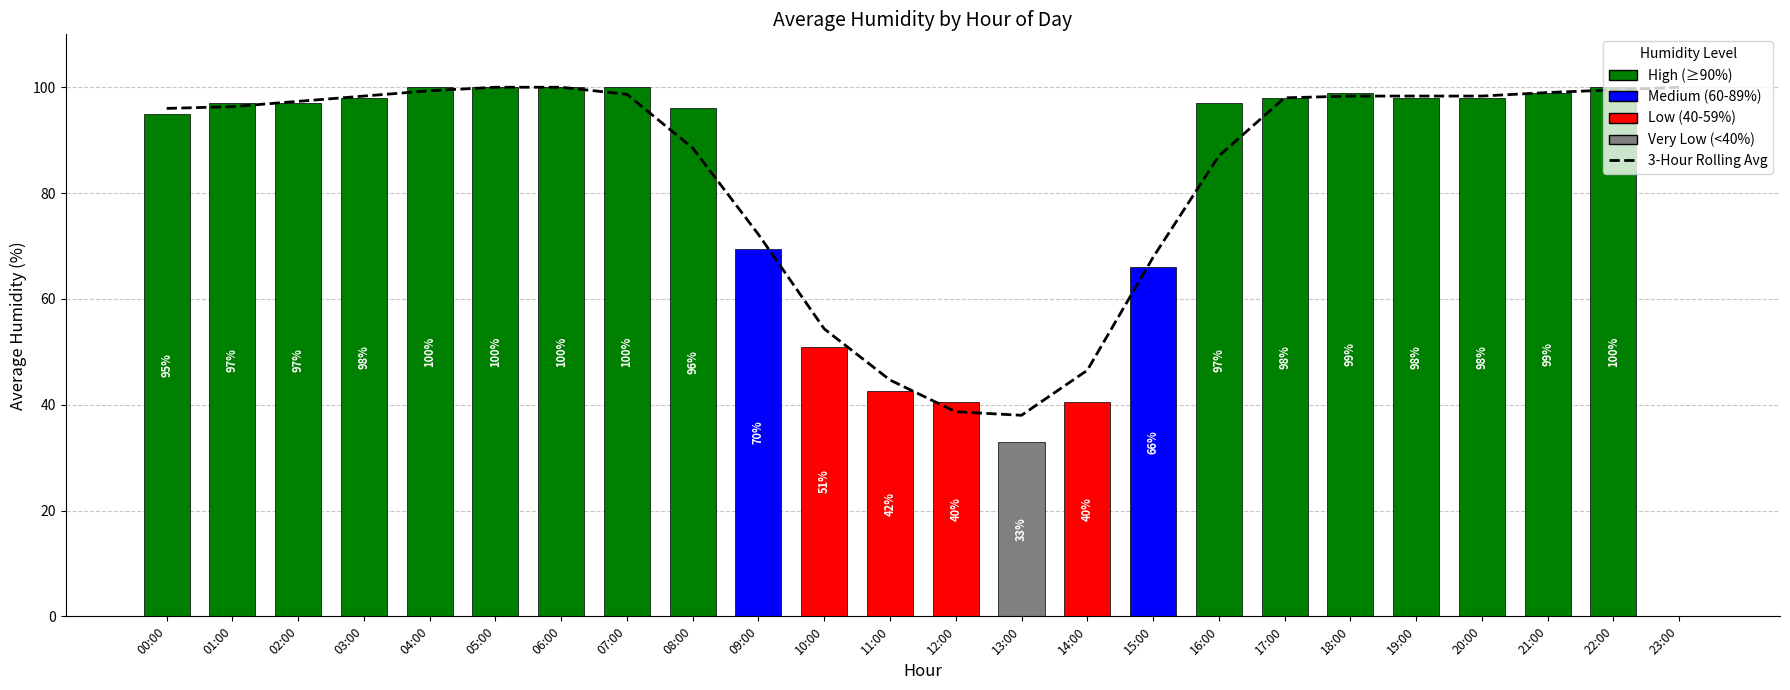

Reading right to left, transcribe all the data shown in this chart.

3-Hour Rolling Avg: 100.0	99.5	99.0	98.3	98.3	98.3	98.0	87.0	67.8	46.5	38.0	38.7	44.7	54.3	72.2	88.5	98.7	100.0	100.0	99.3	98.3	97.3	96.3	96.0
Average Humidity: 0.0	100.0	99.0	98.0	98.0	99.0	98.0	97.0	66.0	40.5	33.0	40.5	42.5	51.0	69.5	96.0	100.0	100.0	100.0	100.0	98.0	97.0	97.0	95.0